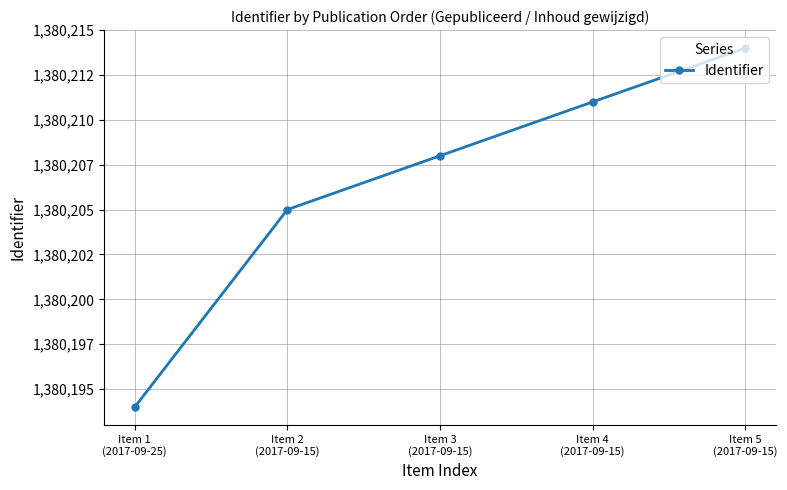

What is the minimum value shown in the chart?

1380194